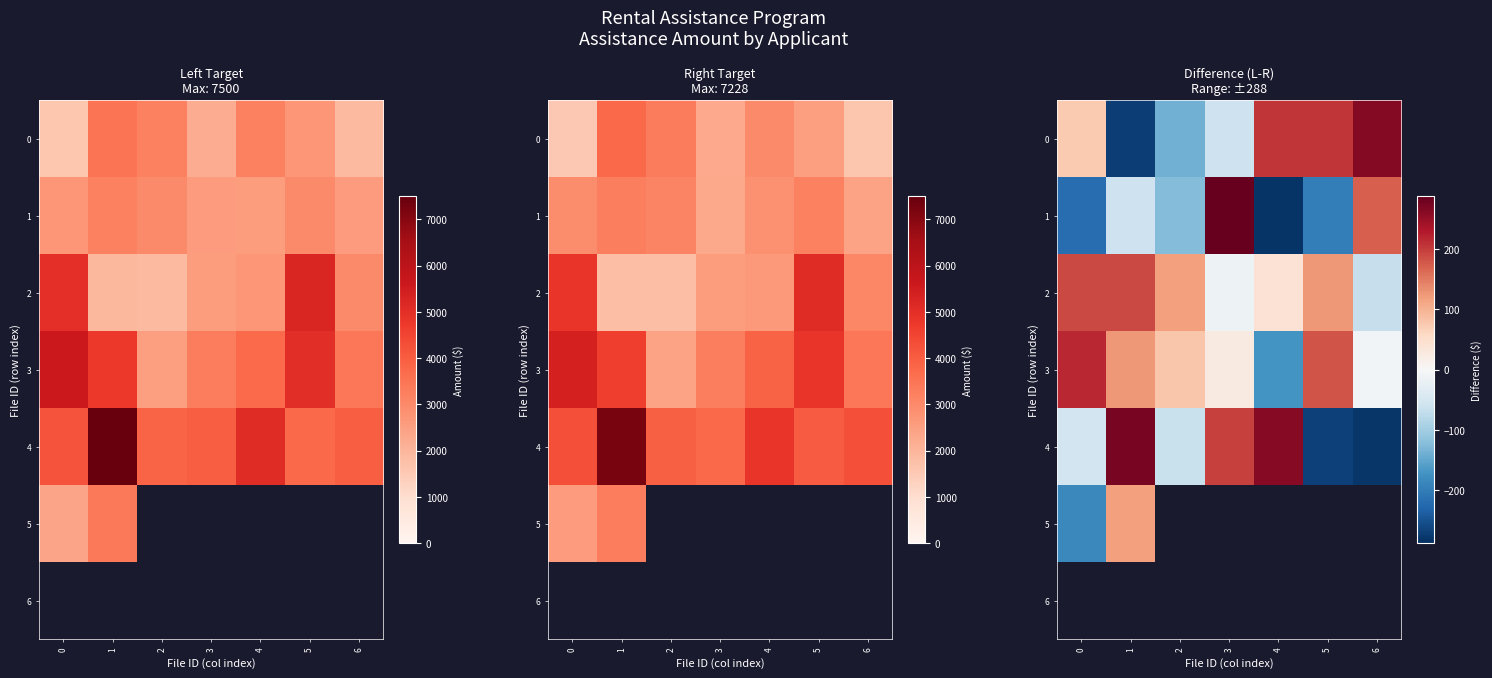

Which label corresponds to the smallest value in the chart?

4